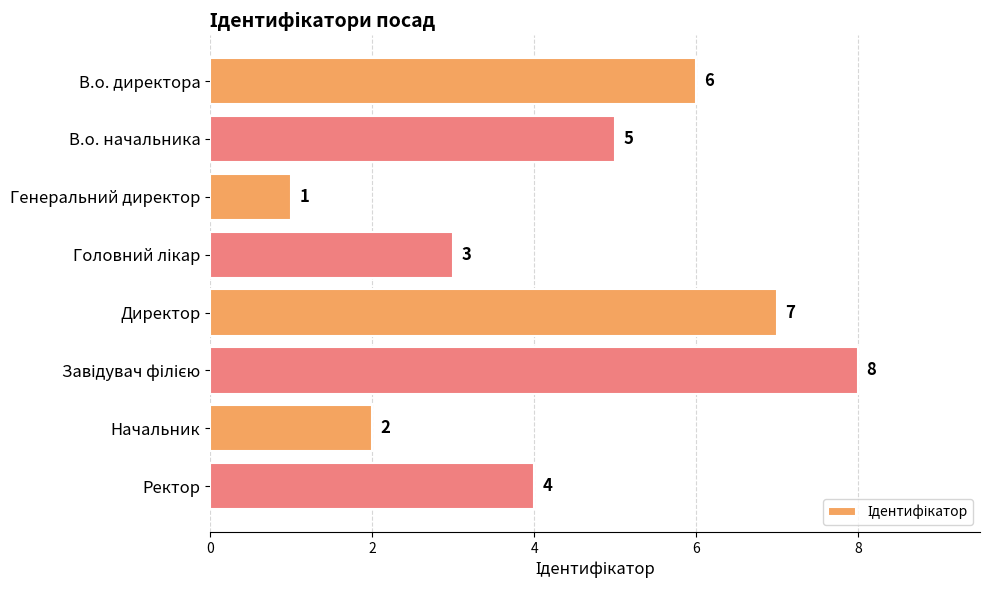

Does the chart contain any negative values?

No